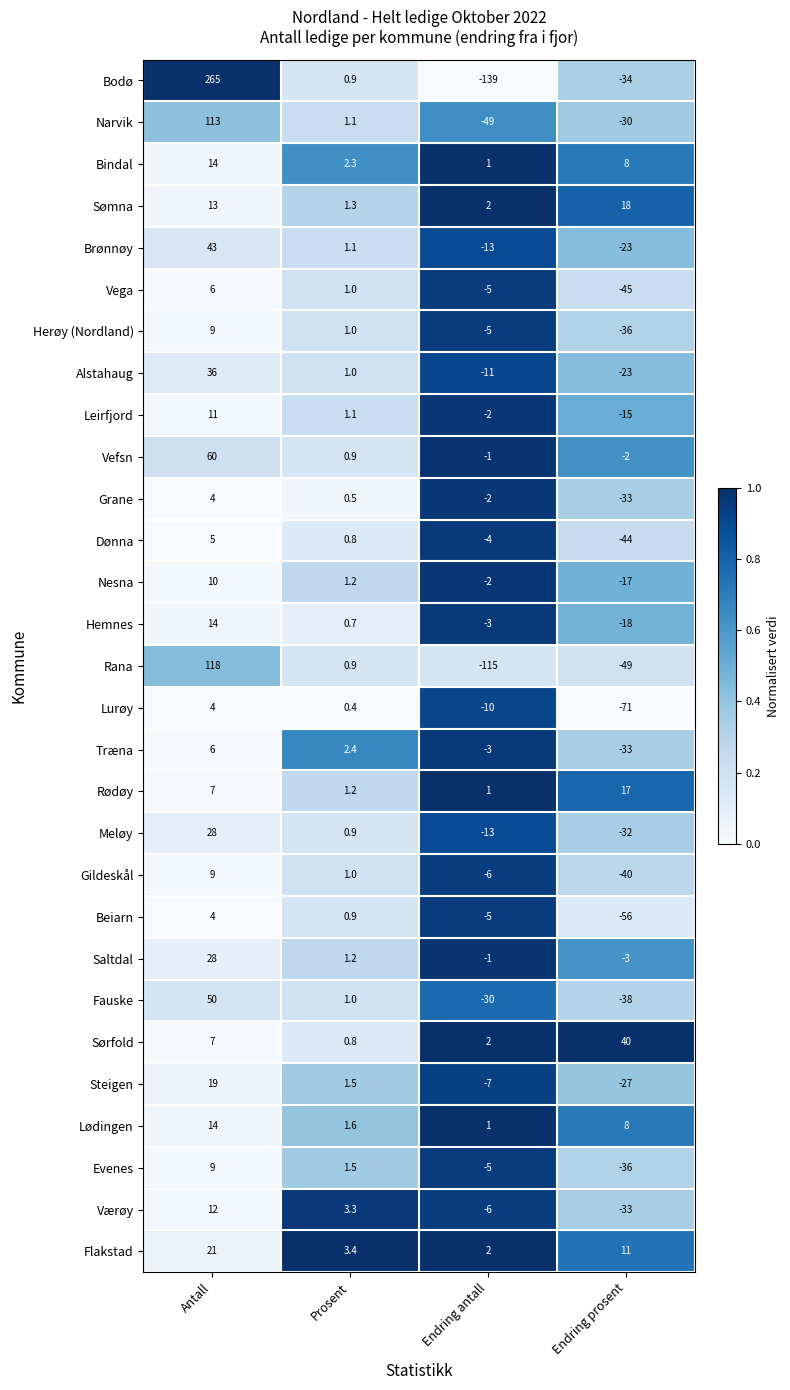

The value of Lurøy at Endring antall is -10.0. True or false?

True